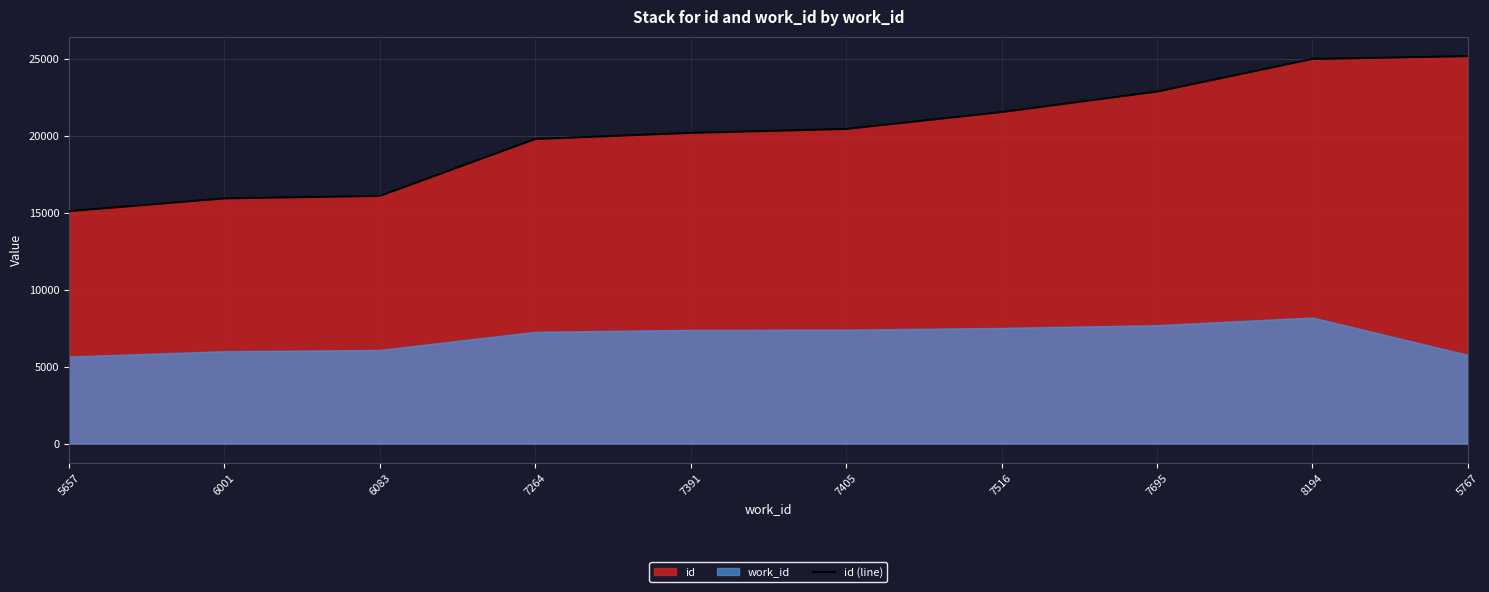

True or false: the data shows 19802 at 7264.

True